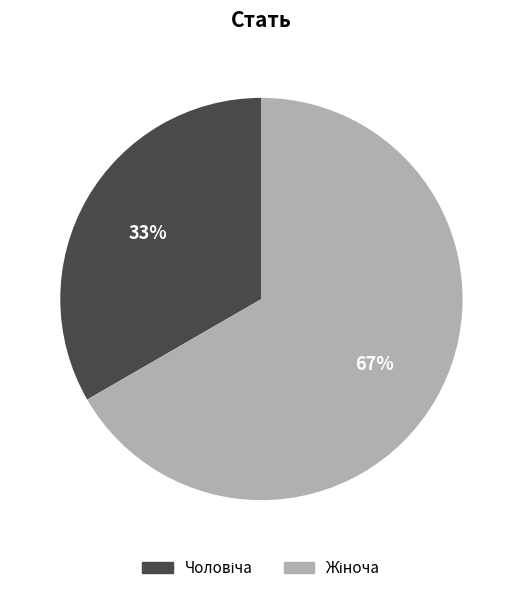

To the nearest percent, what is the average slice percentage?

50%